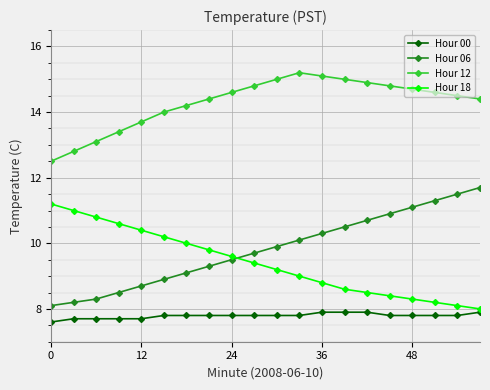

What is the value of the Hour 18 point at the 13th from the left?

8.8